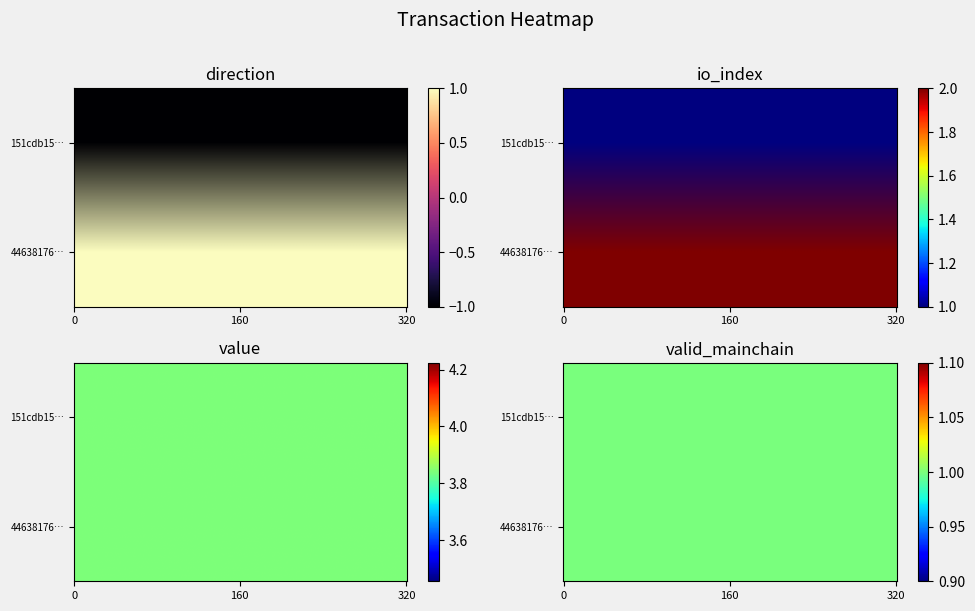

What is the maximum value for 151cdb1528e3c352bb54ad1d81ddf537c16b4a2?

3.8